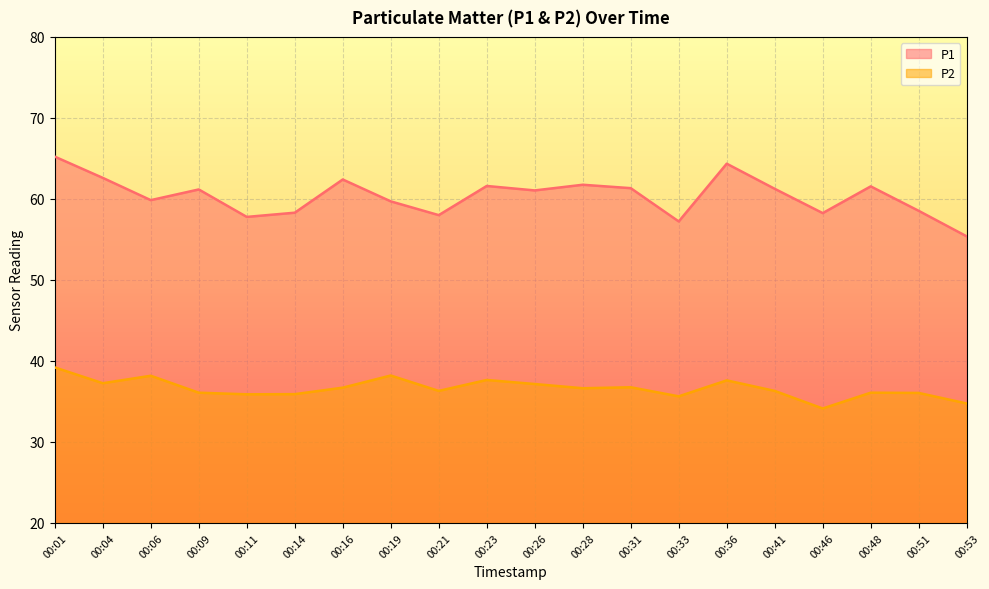

How many lines are shown in the chart?

2